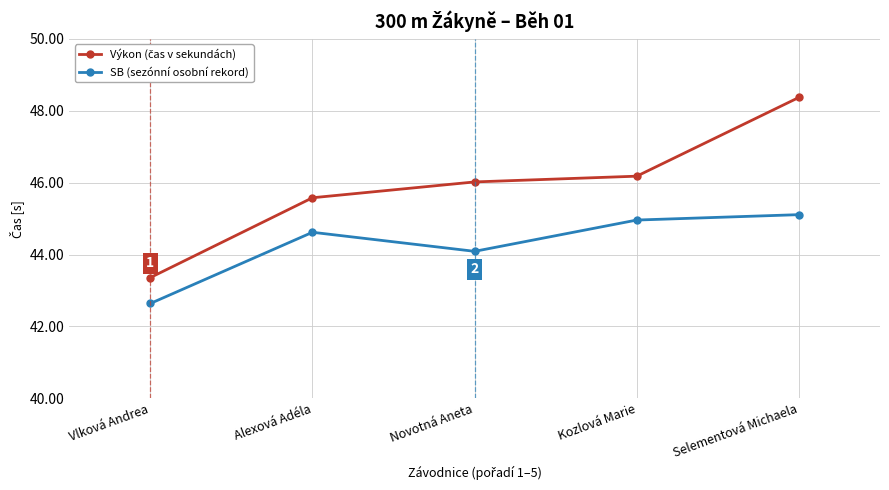

What is the label of the 4th point from the right?

Alexová Adéla